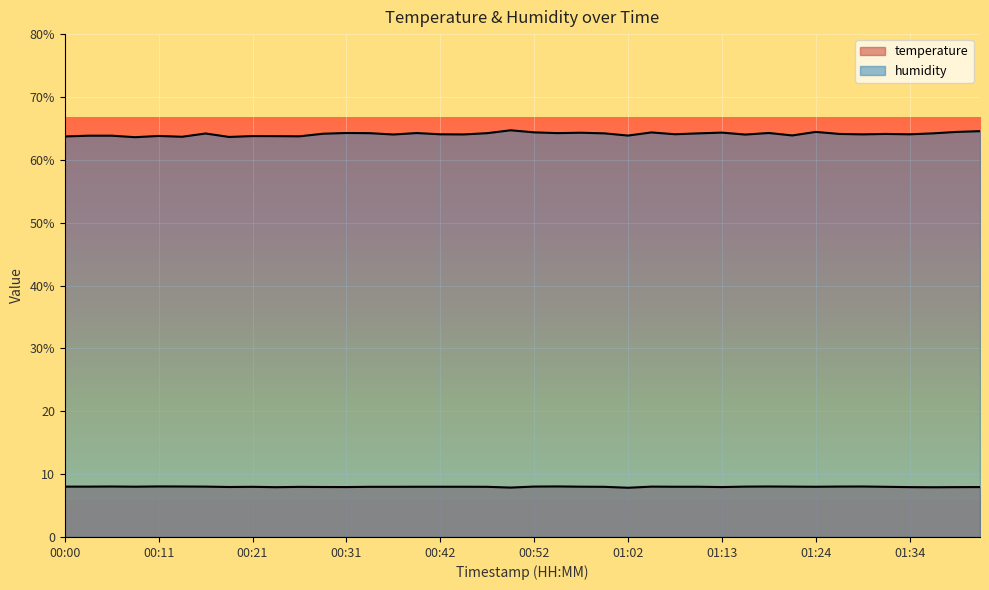

Rank the series at 00:34 from highest to lowest value.

humidity, temperature